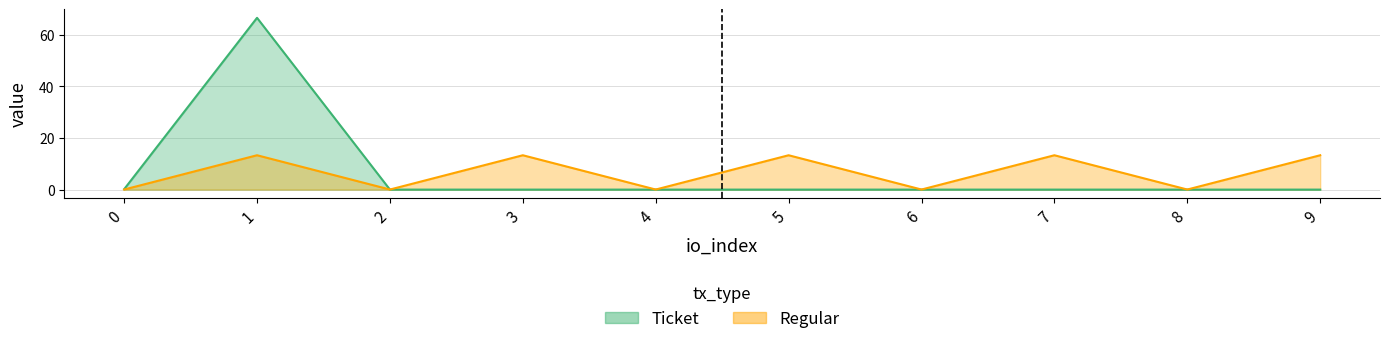

Is it true that the value at 5 is 13.3?

True